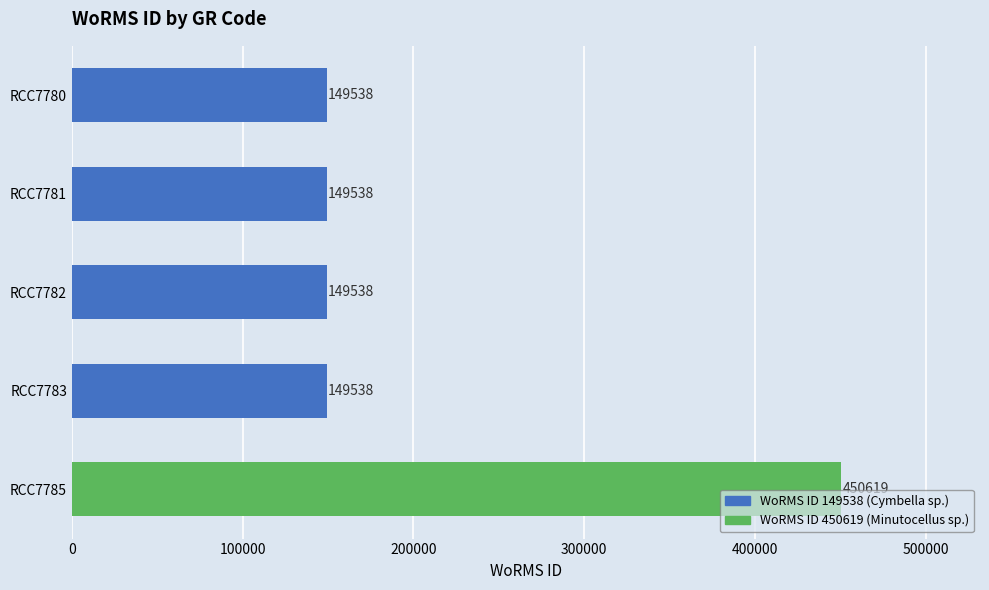

Are the bars grouped side by side (vs. stacked)?

No